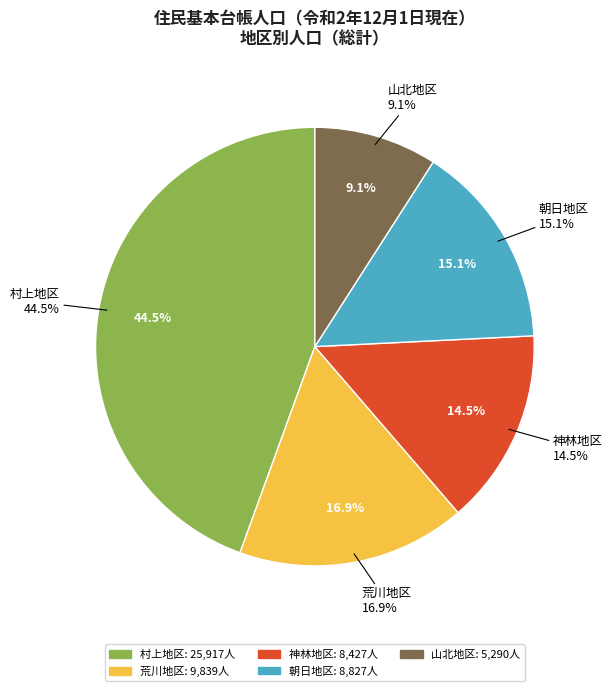

To the nearest percent, what is the average slice percentage?

20%